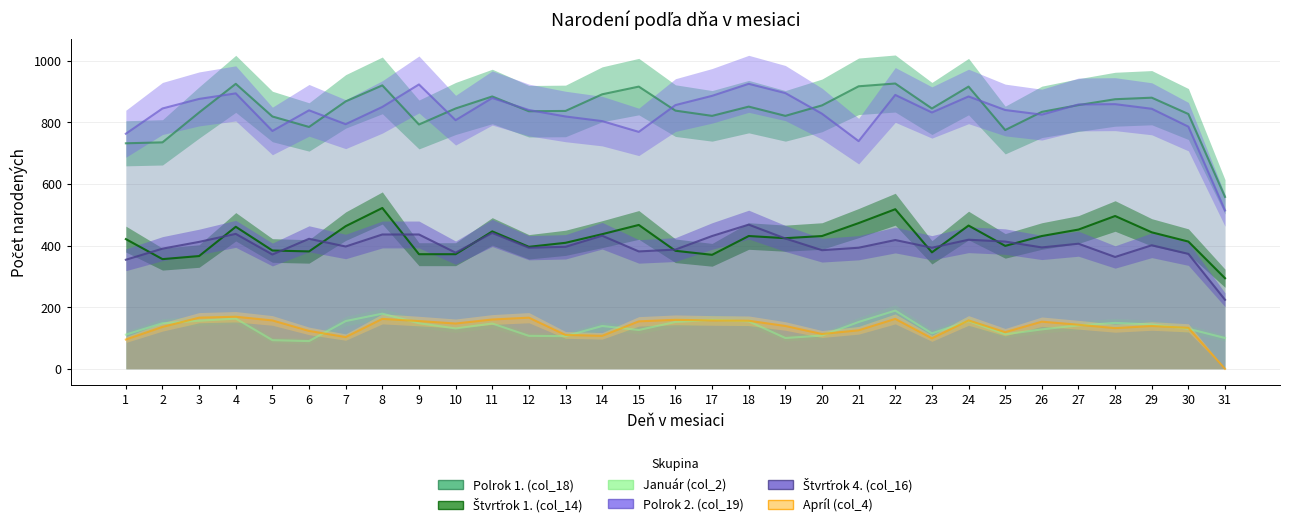

What is the maximum value for Polrok 2. (col_19)?

925